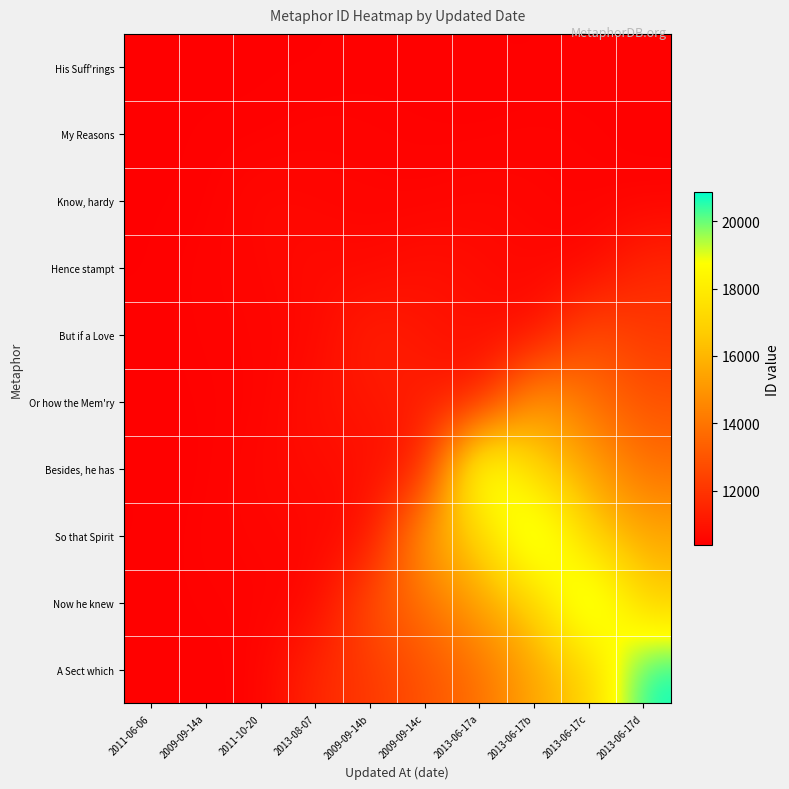

Count the number of categories in the chart.

10